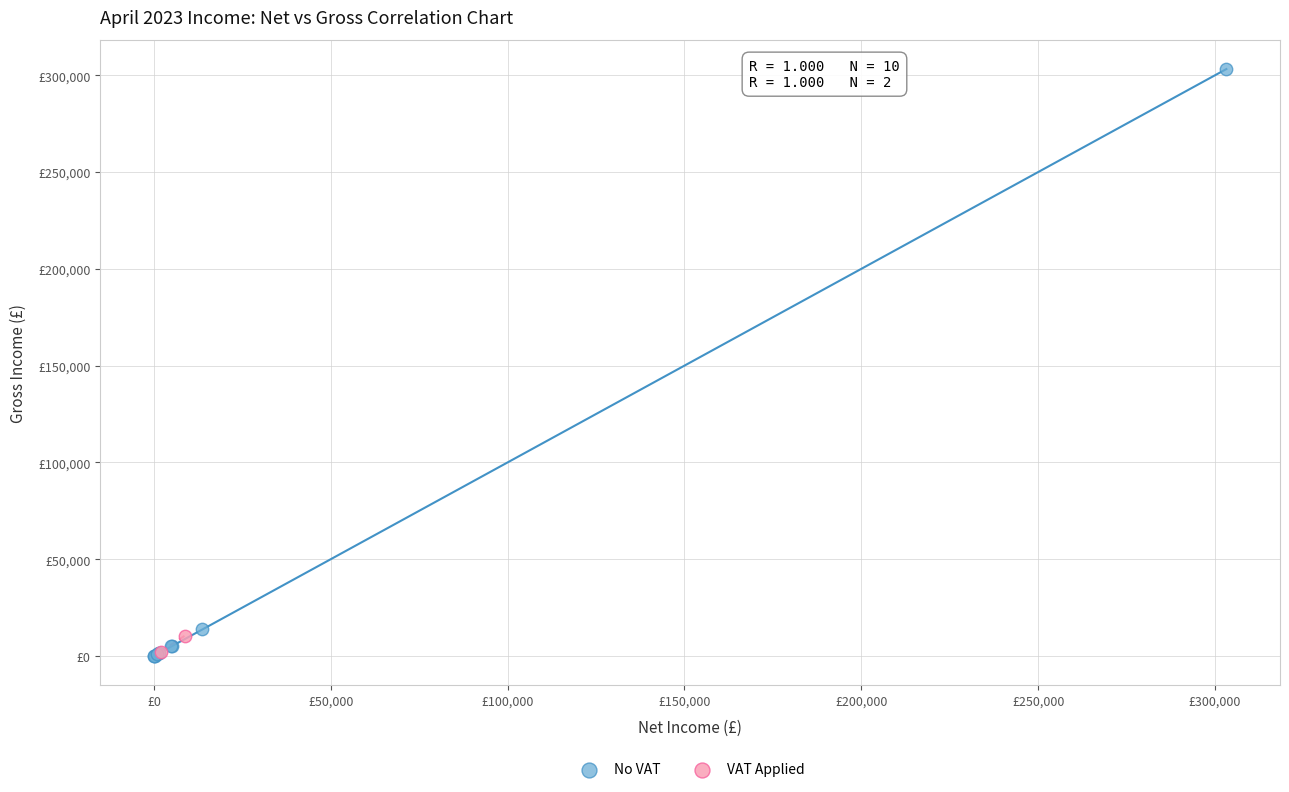

What are all the series names shown in the legend?

No VAT, VAT Applied